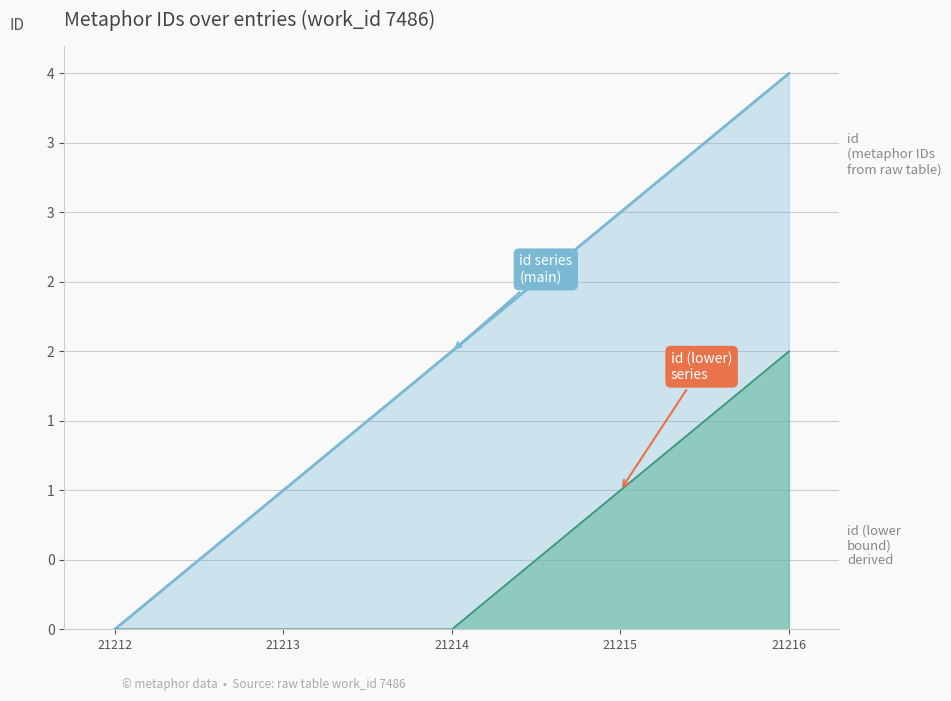

Reading left to right, what are all the values shown in this chart?

0	1	2	3	4